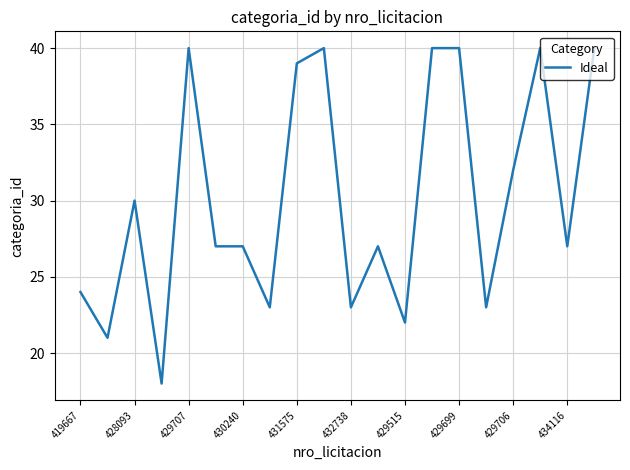

Reading left to right, extract all data points from this chart.

24	21	30	18	40	27	27	23	39	40	23	27	22	40	40	23	32	40	27	40